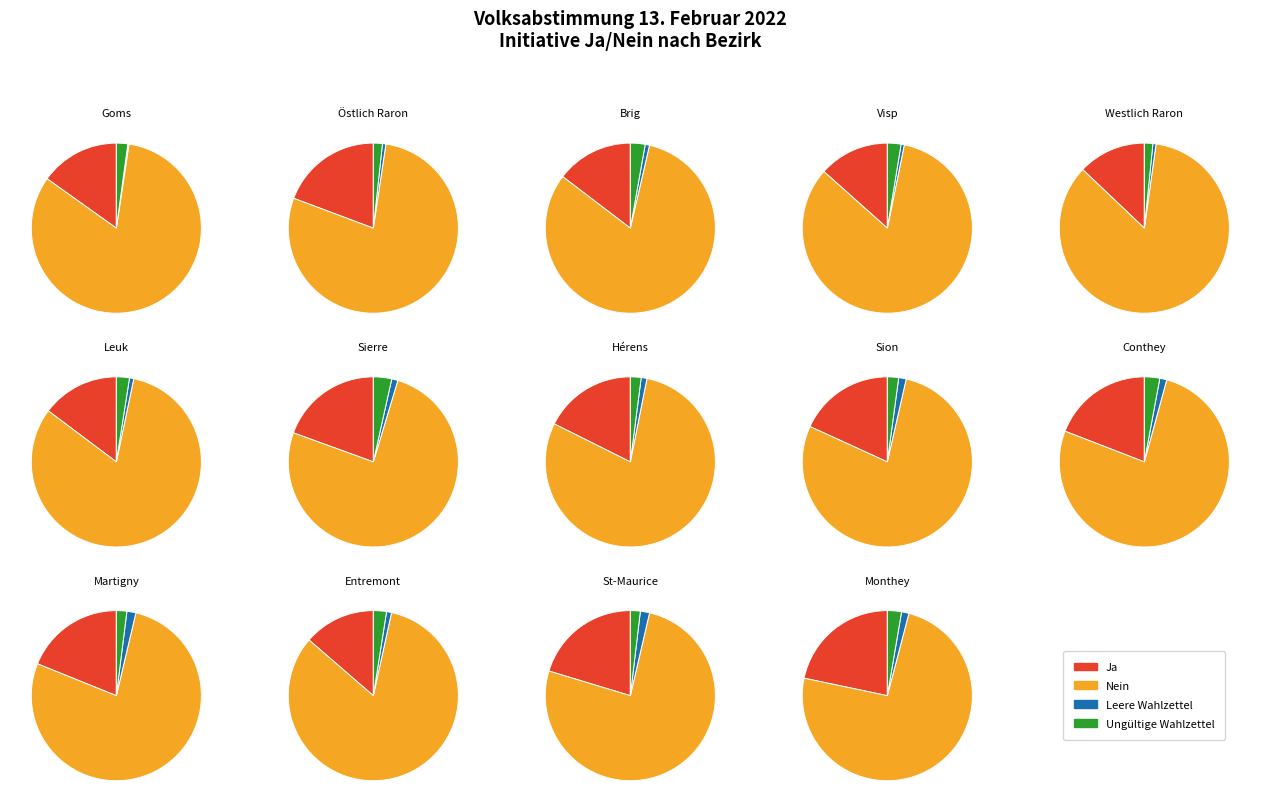

To the nearest percent, what portion does Sion represent?

14%